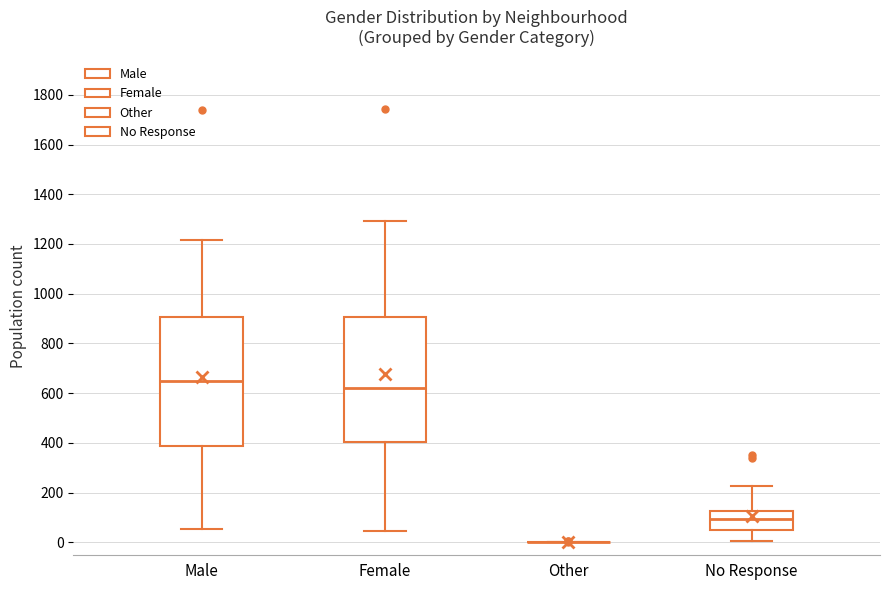

Reading left to right, read every box against the y-axis: the position of its median line, the range the box covers, and the ends of its whiskers. The values are not printed on the chart, so give them approximately, as read against the axis.

Male: median 640, box 380 to 900, whiskers 60 to 1220
Female: median 620, box 400 to 900, whiskers 40 to 1300
Other: box collapsed to a line at 0, whiskers 0 to 0
No Response: median 100, box 40 to 120, whiskers 0 to 220